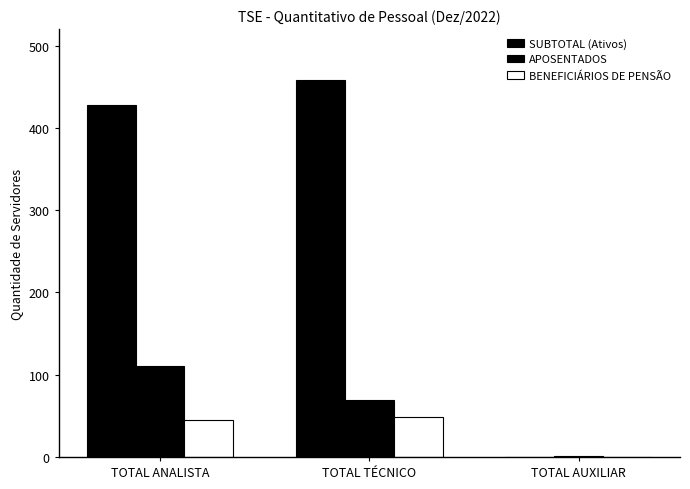

What is the average value of the BENEFICIÁRIOS DE PENSÃO series?

31